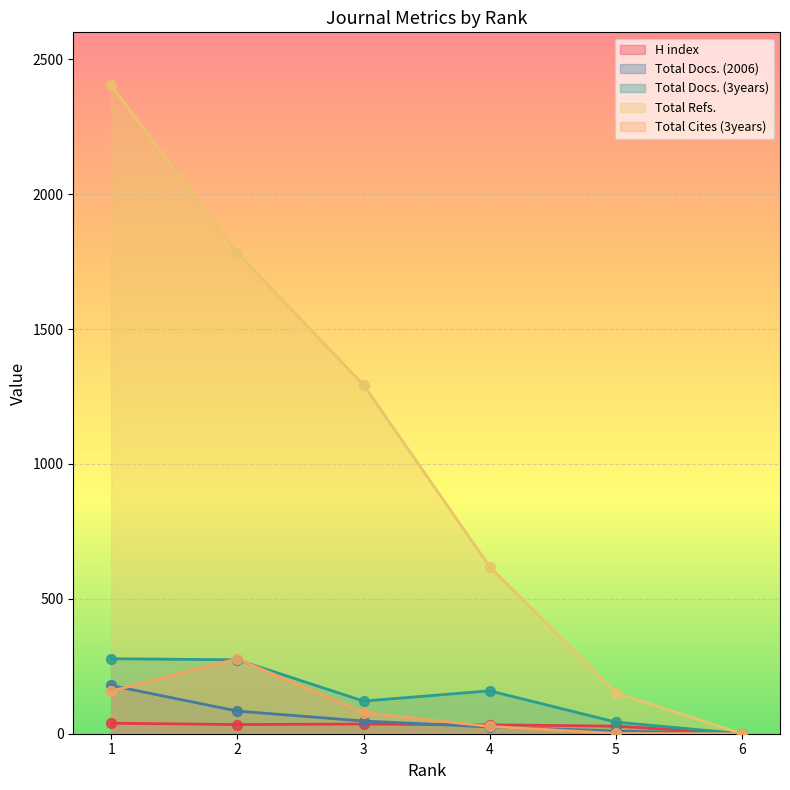

At which category is the sum across all series the highest?

1